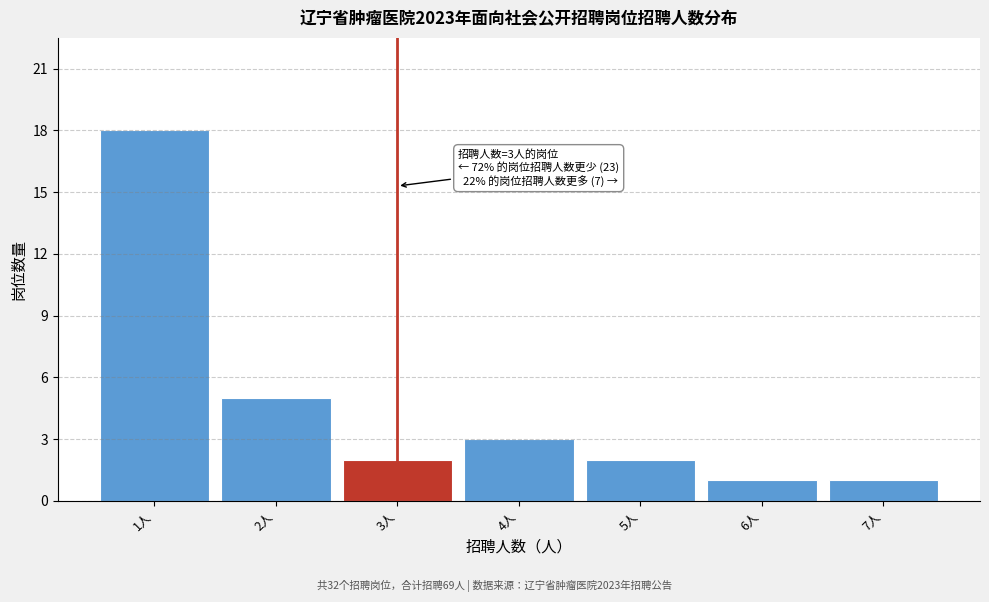

Over which range of the x-axis is the bar tallest?

0.5 to 1.5